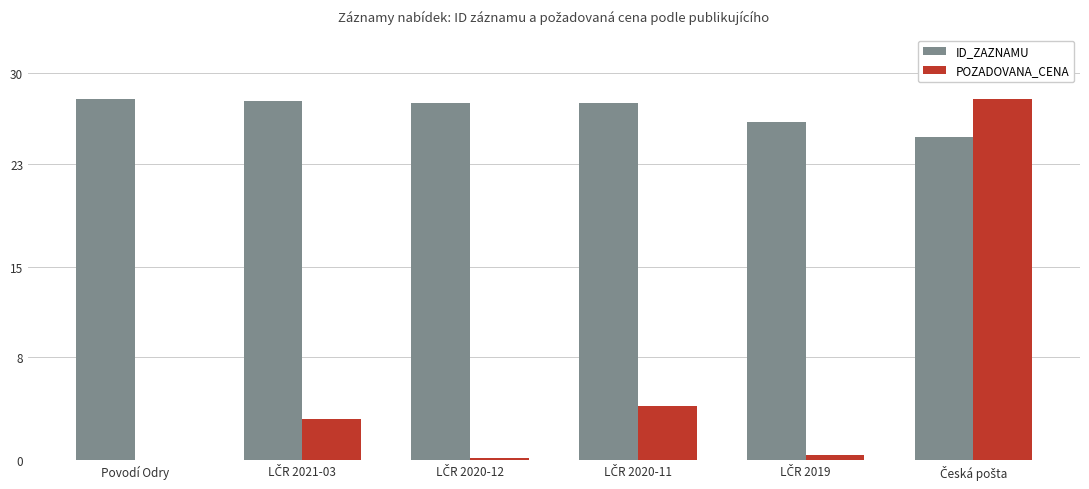

Where does the ID_ZAZNAMU series first go above 27?

Povodí Odry